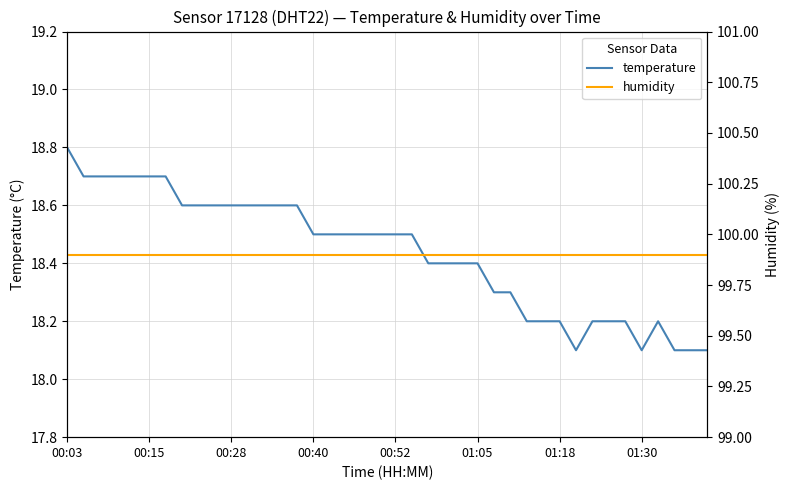

What is the minimum value for temperature?

18.1